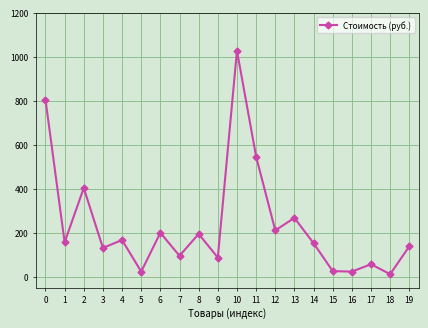

At which category does the chart reach its minimum across all series?

18